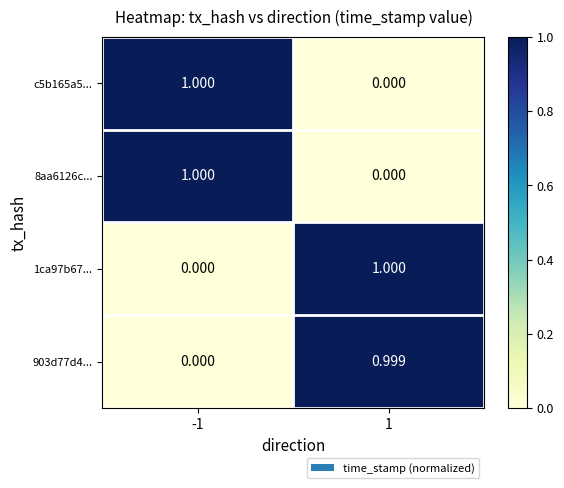

Is the value of 903d77d4... at 1 greater than the value of c5b165a5... at -1?

No